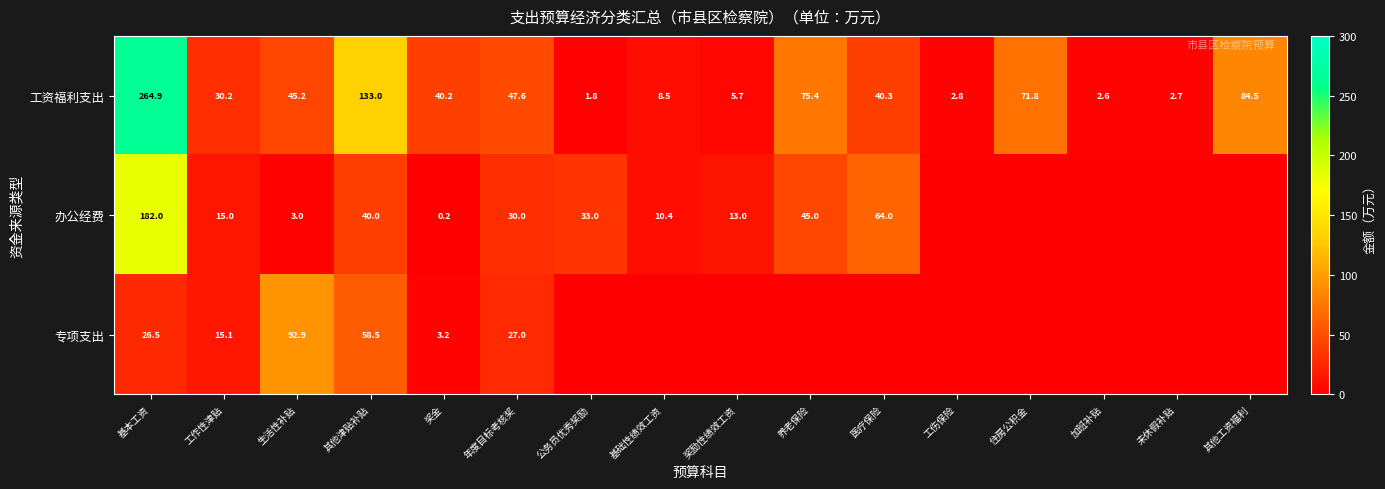

What is the sum of the 工资福利支出 values at 基础性绩效工资 and 其他津贴补贴?

141.5